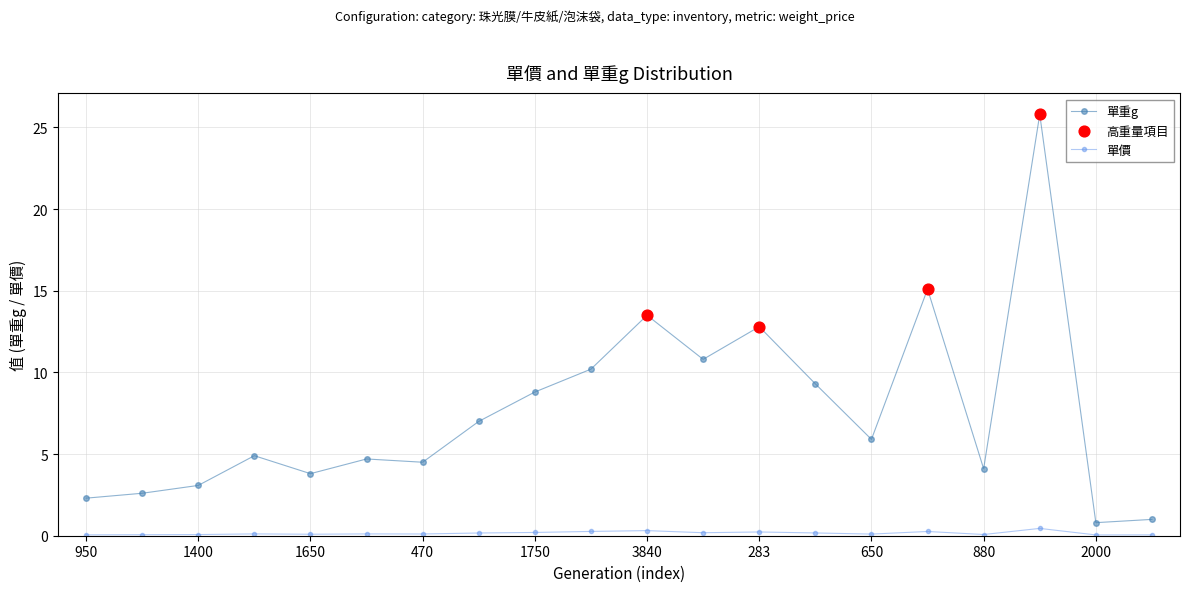

Which series has the widest spread of values?

單重g